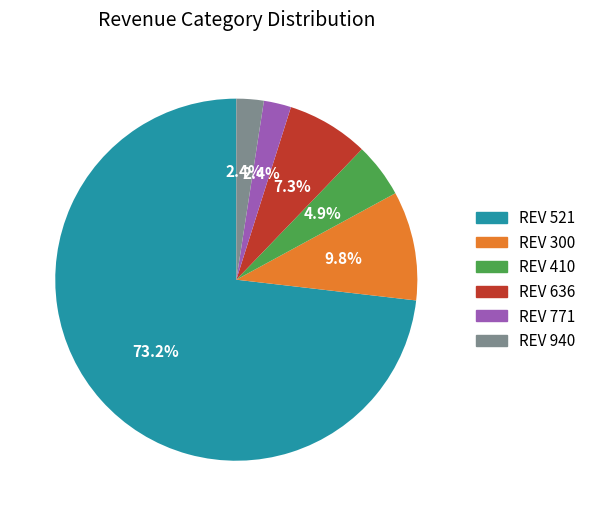

How many slices are in this pie chart?

6